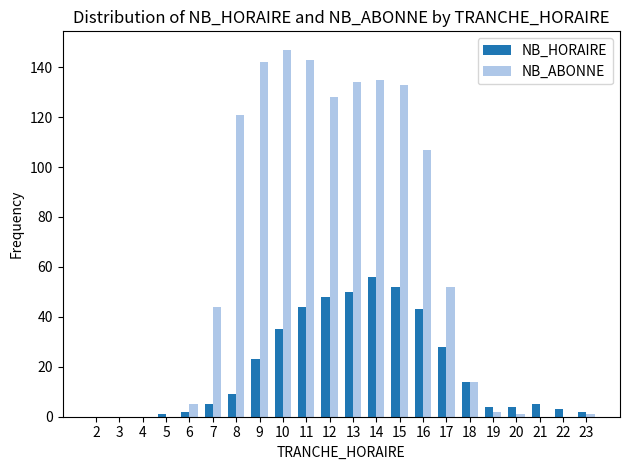

What is the highest value of the NB_HORAIRE series?

56